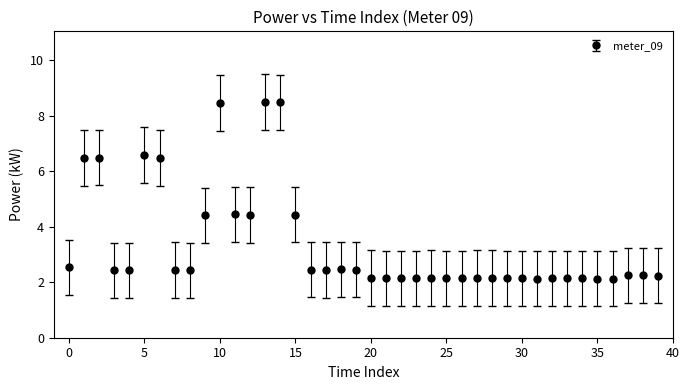

What is the value of the 30th point from the left?

2.1